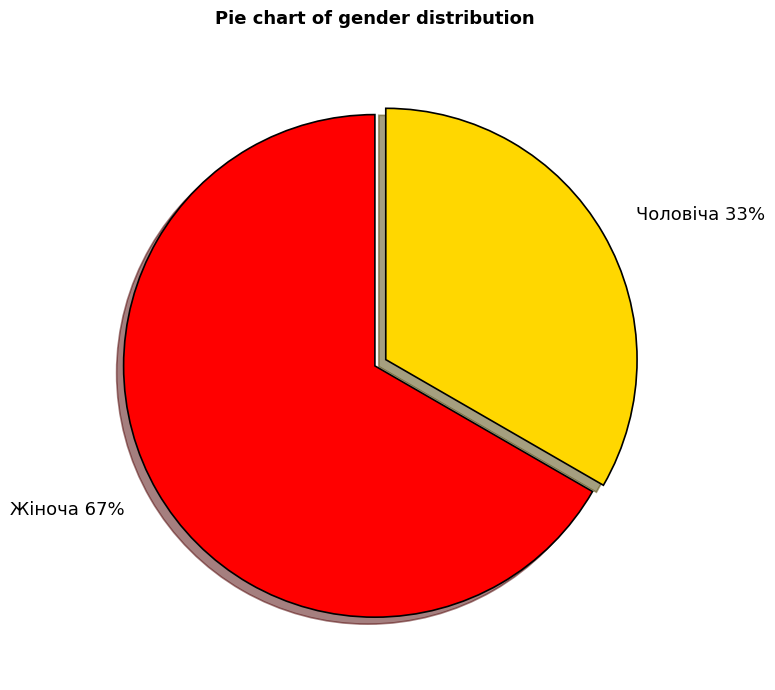

Which slice is the smallest?

Чоловіча